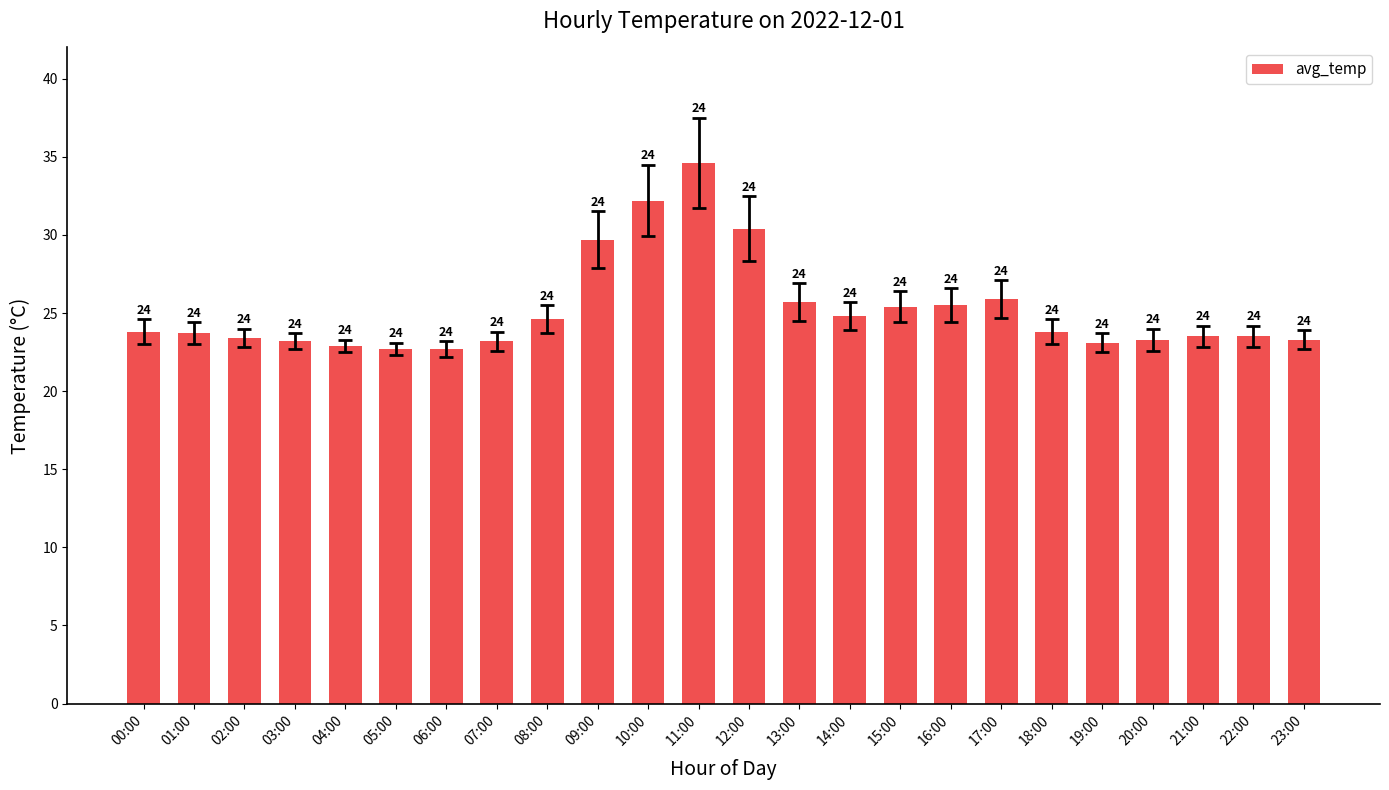

What is the minimum value shown in the chart?

22.7